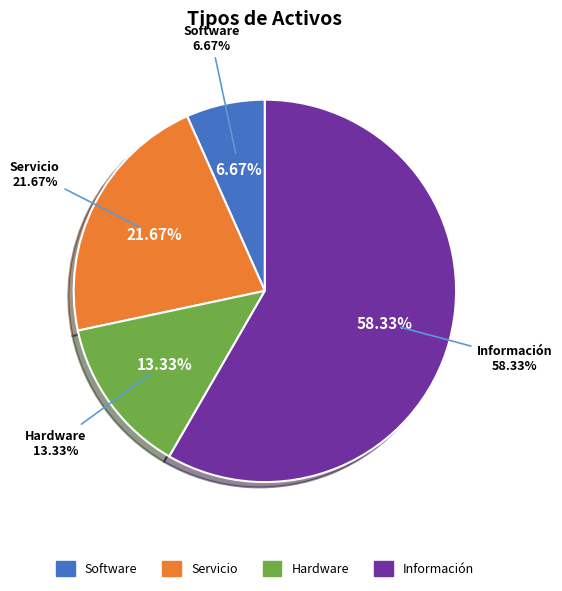

The Software slice represents 13% of the pie. True or false?

False